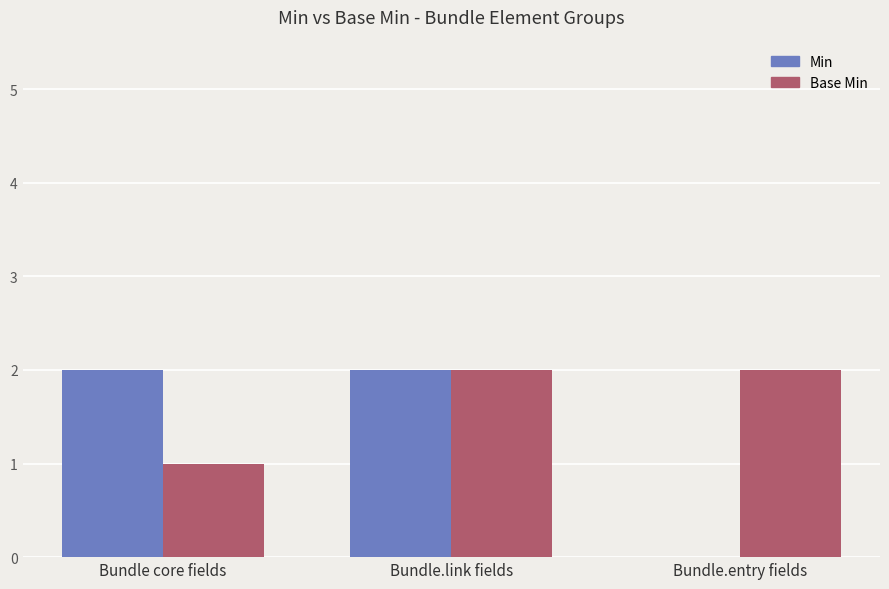

Which series has the largest total across all categories?

Base Min